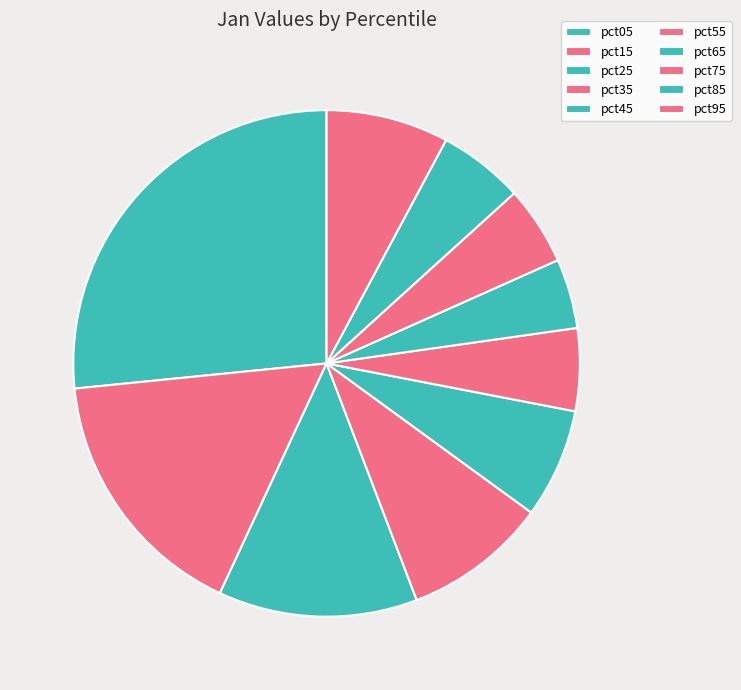

What percentage is NOT represented by pct55?

94.7%